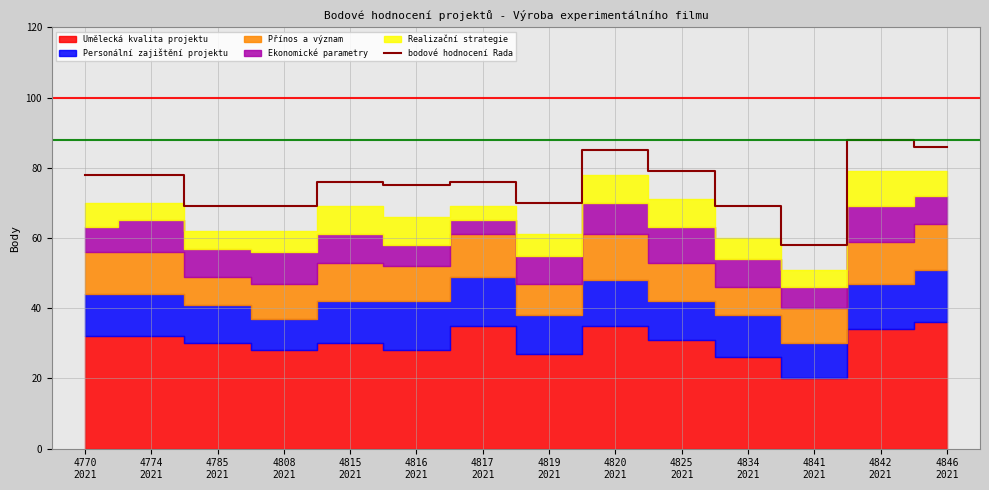

What is the label of the 7th point from the right?

4819
2021